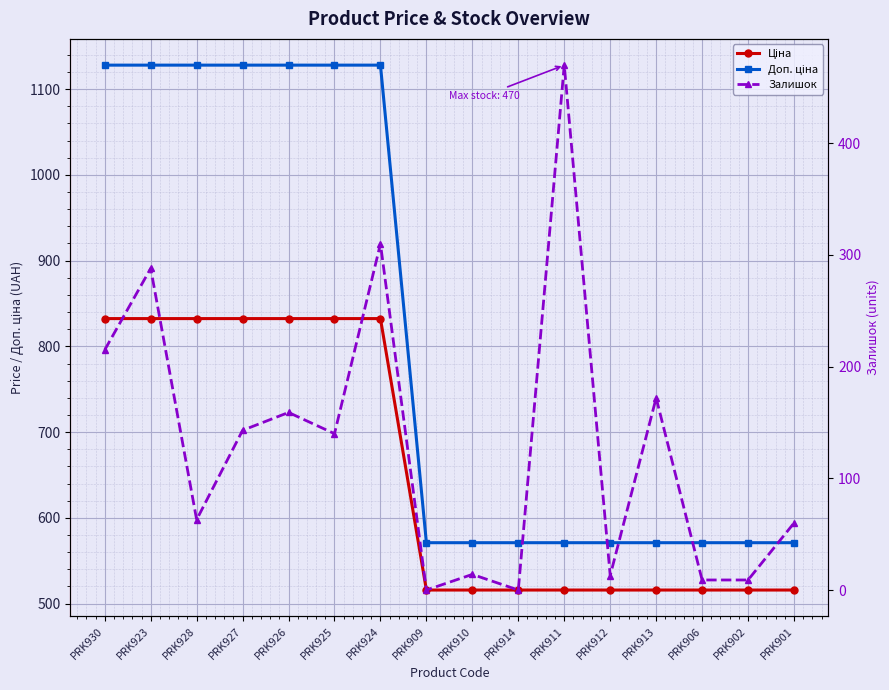

At which category is the sum across all series the highest?

PRK924